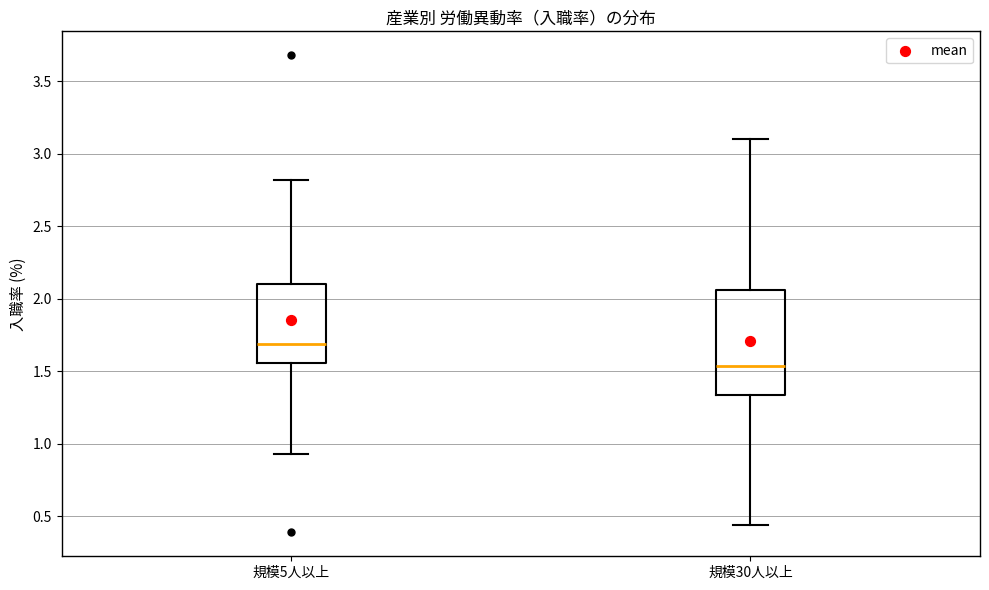

Reading left to right, transcribe this box plot: for each box, give where its median line is, the range the box spans, and where its two whiskers end, as read against the y-axis. The values are not printed on the chart, so give them approximately, as read against the axis.

規模5人以上: median 1.70, box 1.55 to 2.10, whiskers 0.95 to 2.80
規模30人以上: median 1.55, box 1.35 to 2.05, whiskers 0.45 to 3.10